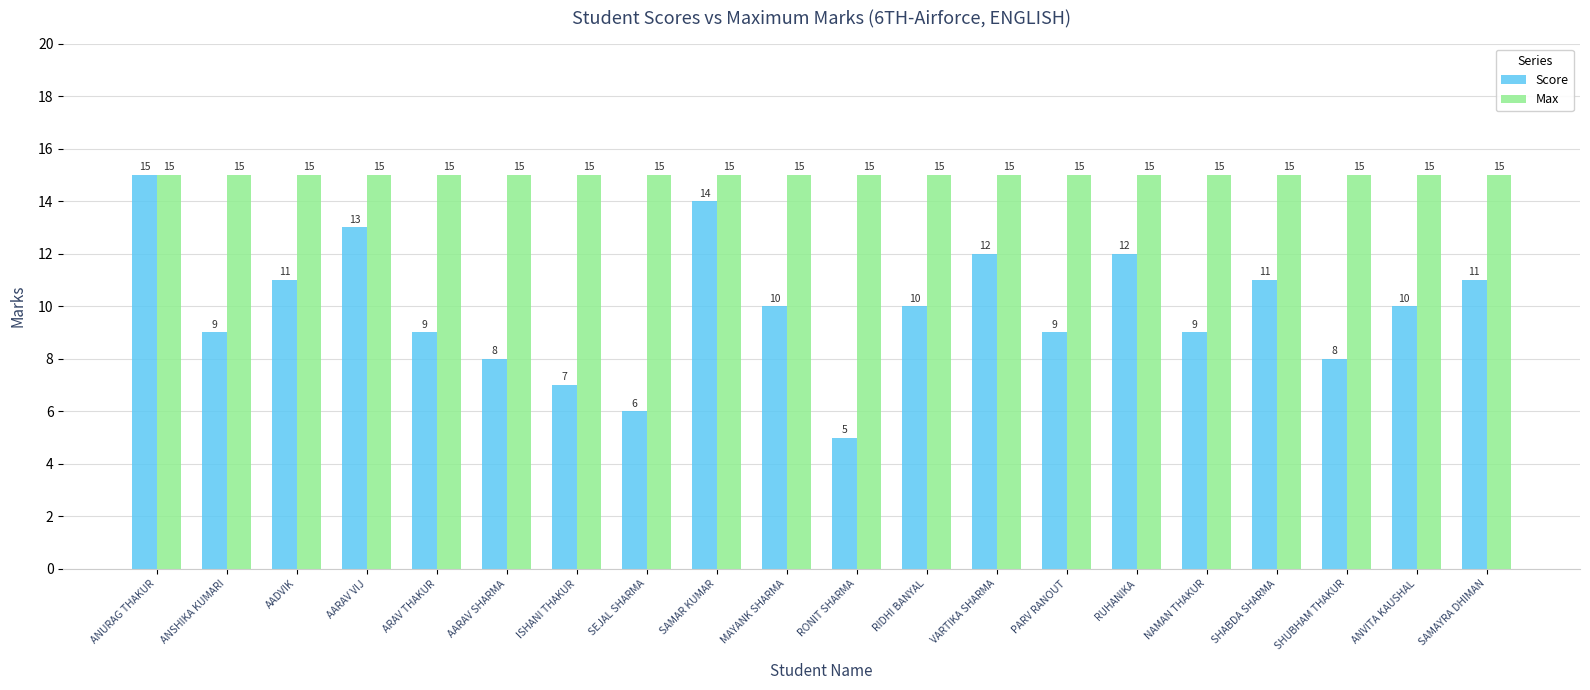

Reading right to left, list all the values displayed in this chart.

Score: 11	10	8	11	9	12	9	12	10	5	10	14	6	7	8	9	13	11	9	15
Max: 15	15	15	15	15	15	15	15	15	15	15	15	15	15	15	15	15	15	15	15